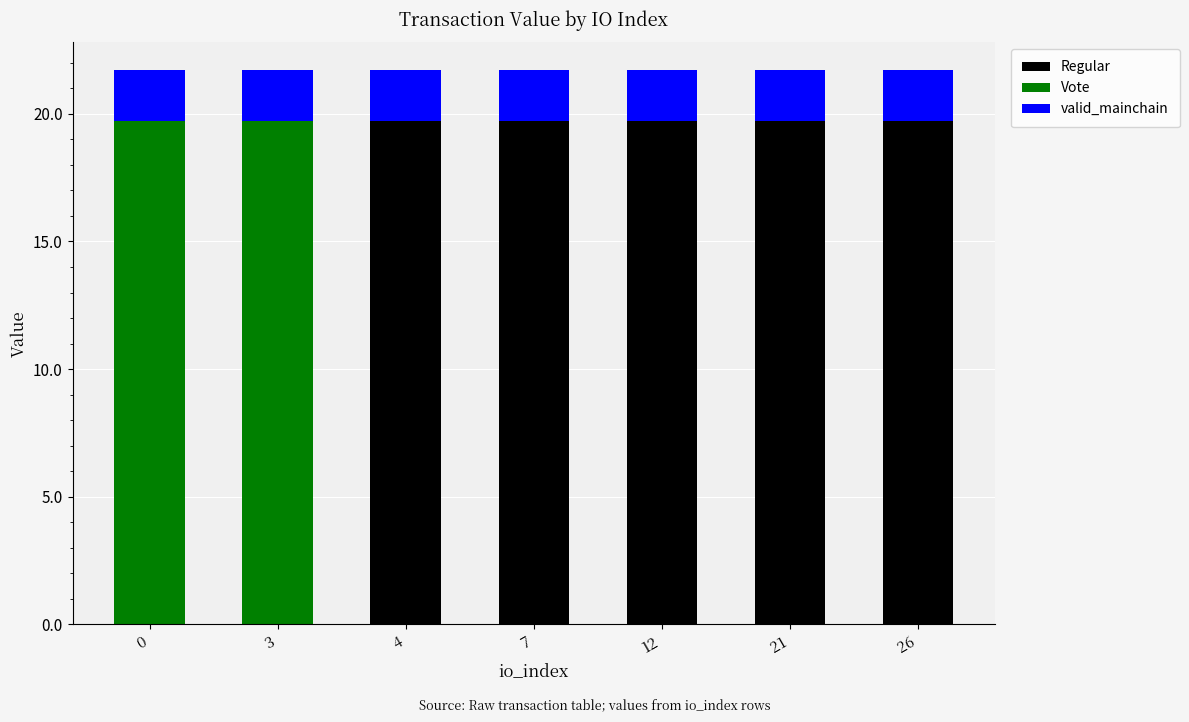

What is the sum of all Regular values?

98.6